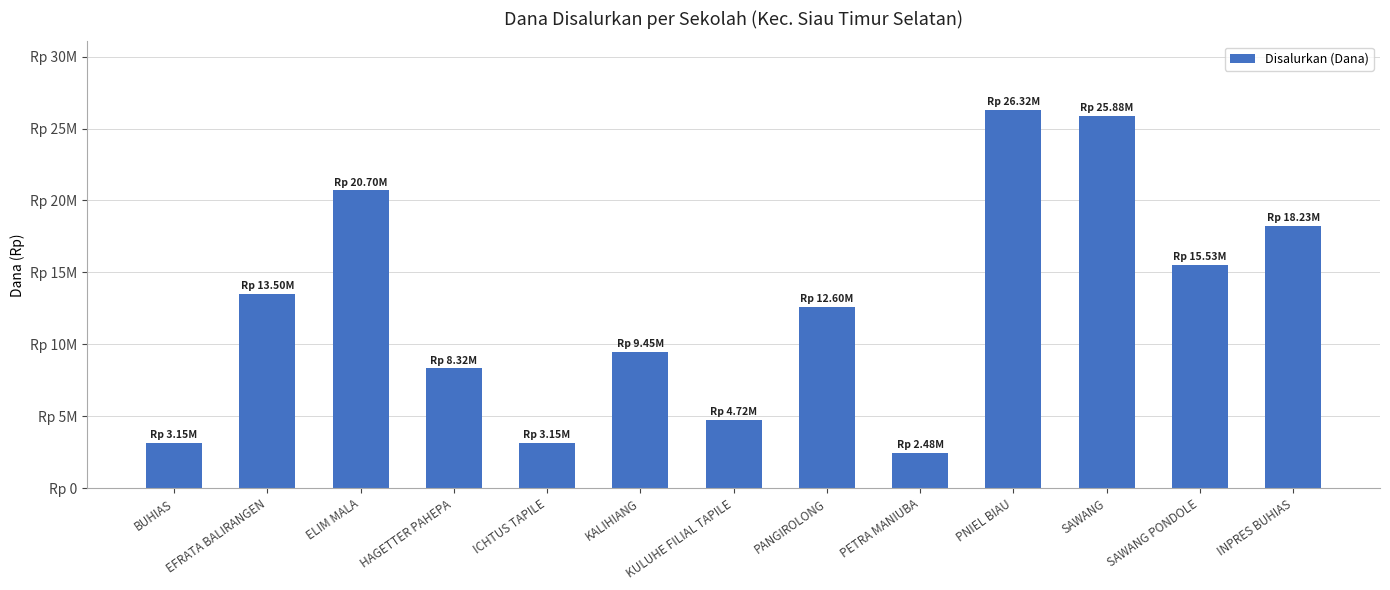

At which label is the value closest to 14400000?

EFRATA BALIRANGEN